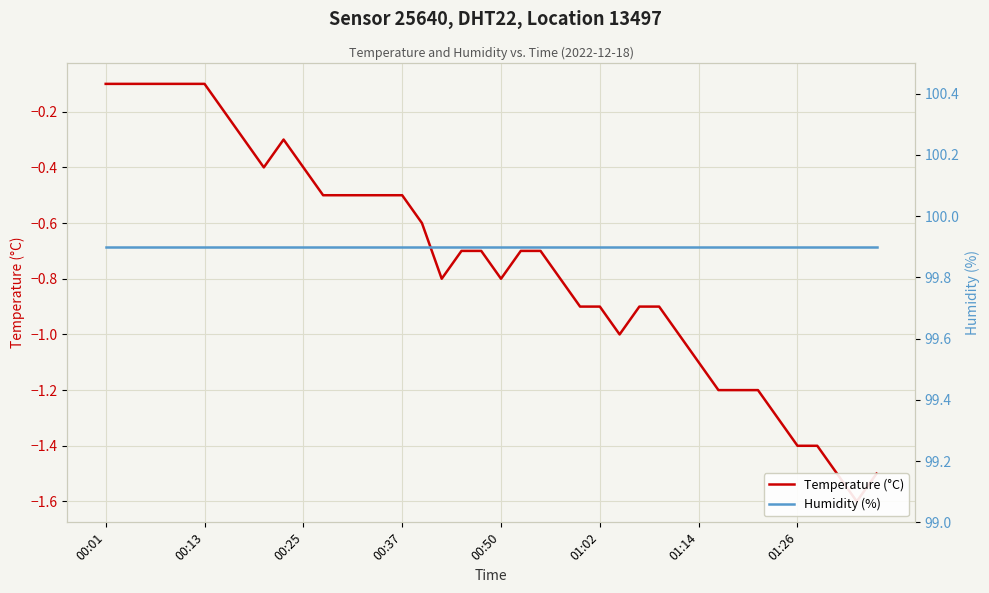

How many series are shown in this chart?

2